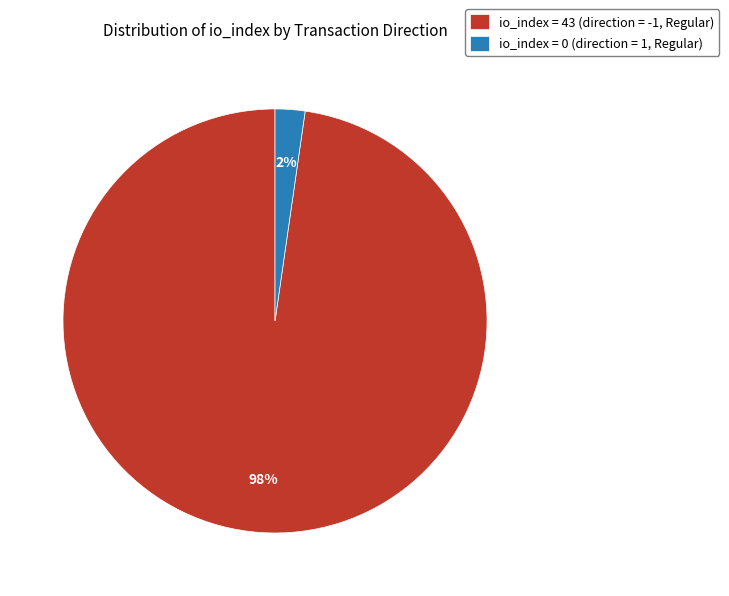

What percentage is the io_index = 43 (direction = -1, Regular) slice, to the nearest percent?

98%